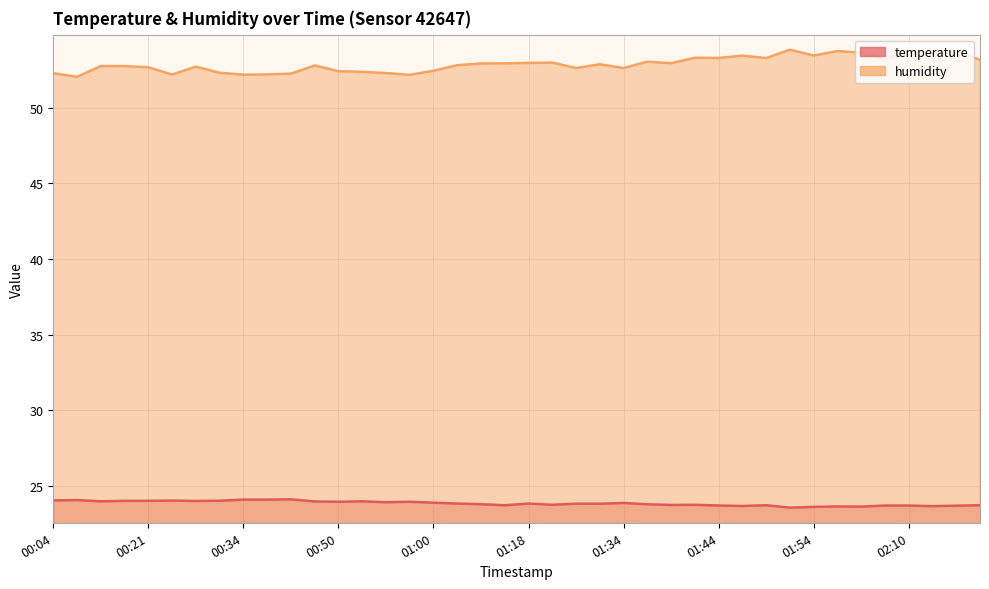

Does the chart display data point markers on the line(s)?

No